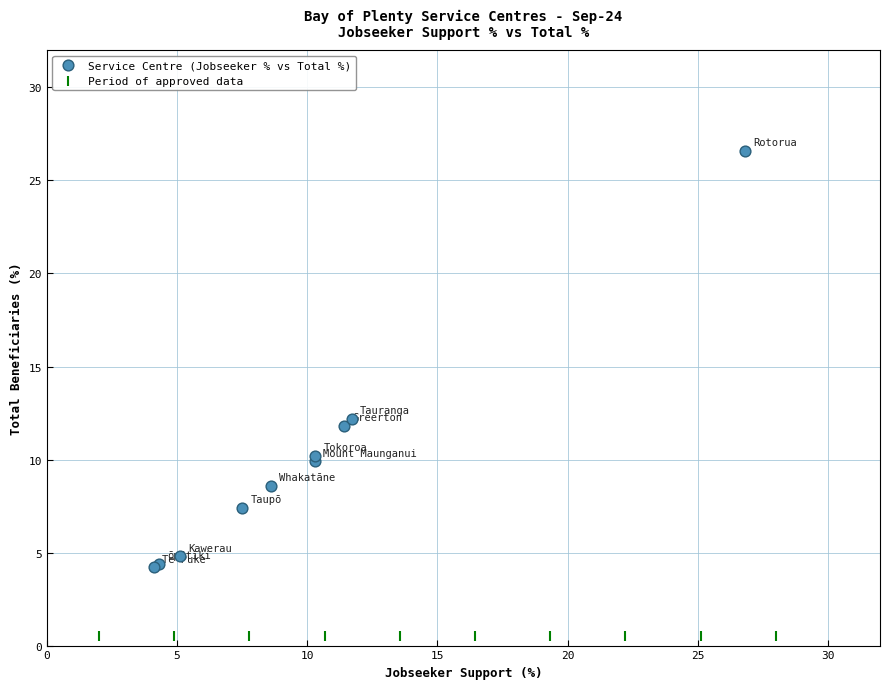

Which series reaches the minimum Y coordinate?

Period of approved data